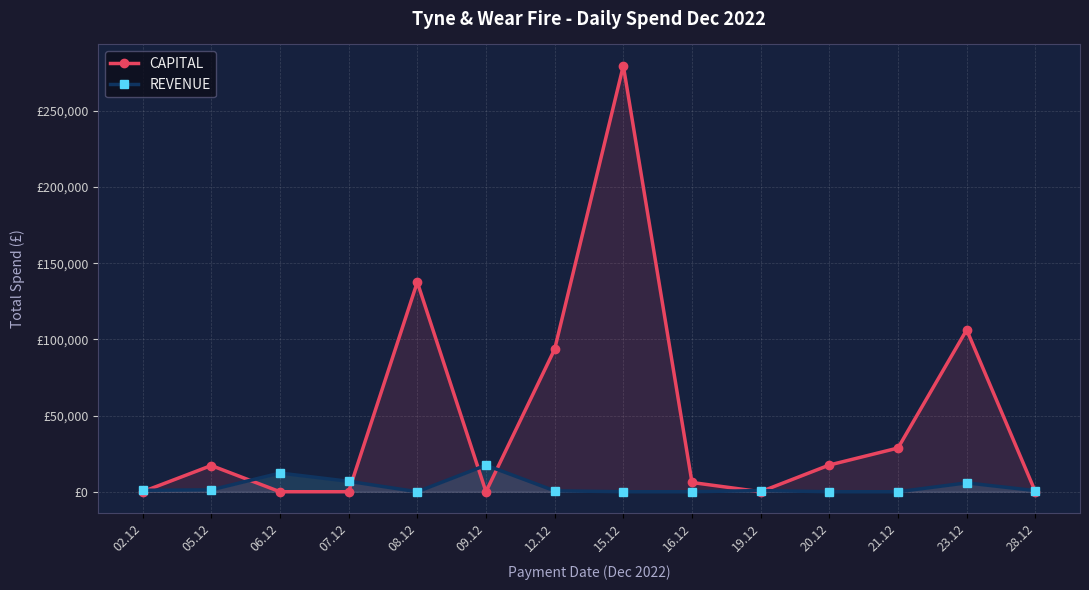

How many distinct data groups are displayed?

2